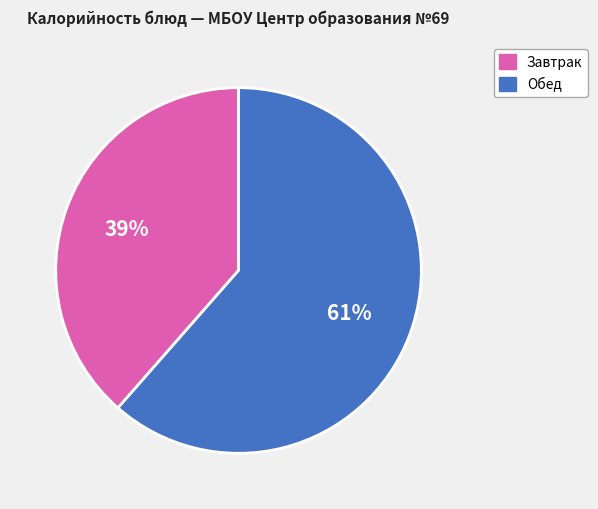

Is there a majority slice in this chart?

Yes